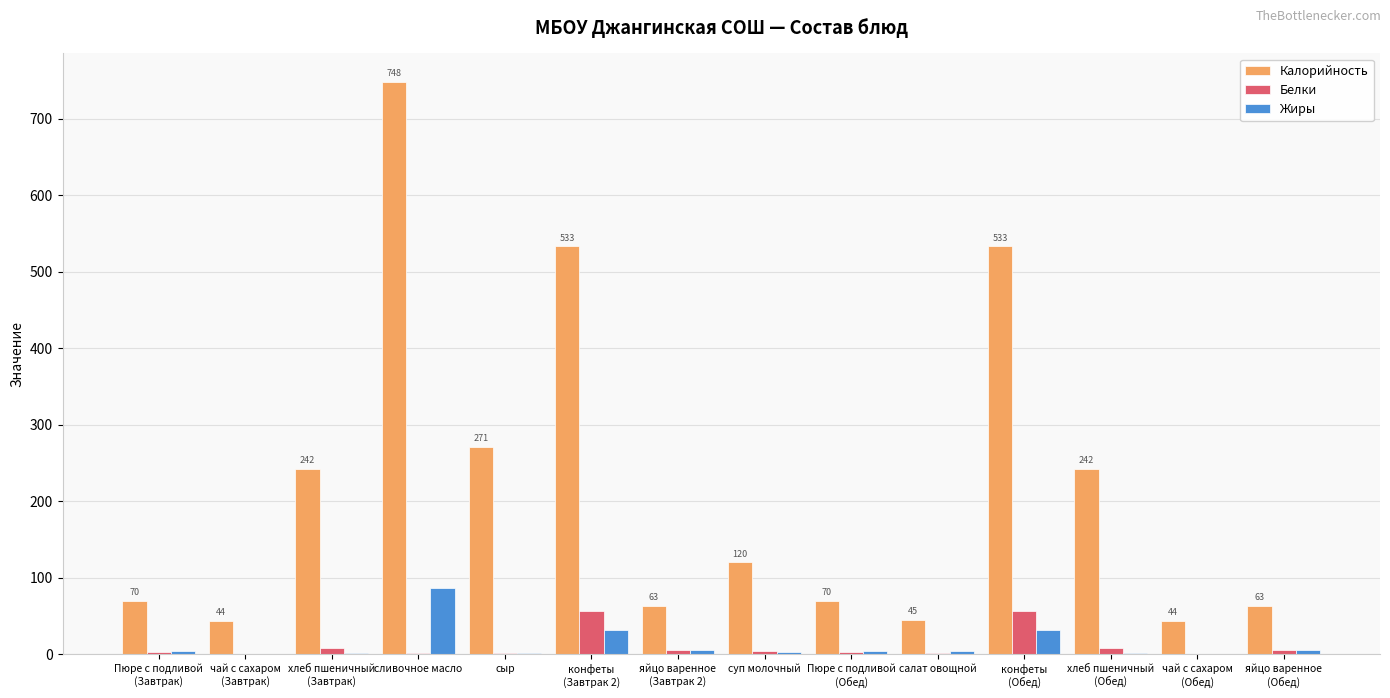

What is the maximum value shown in the chart?

748